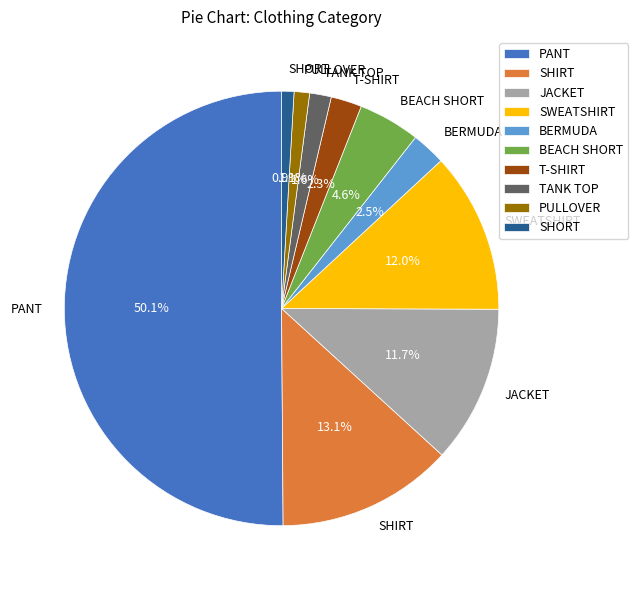

To the nearest percent, what is the difference between the largest and smallest slice percentages?

49%